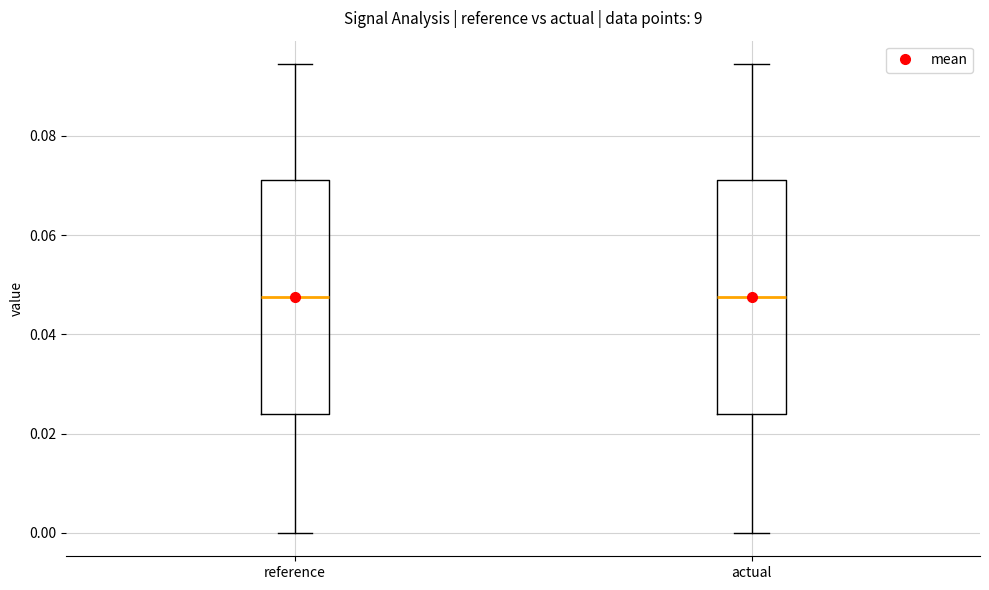

Reading left to right, transcribe this box plot: for each box, give where its median line is, the range the box spans, and where its two whiskers end, as read against the y-axis. The values are not printed on the chart, so give them approximately, as read against the axis.

reference: median 0.048, box 0.024 to 0.072, whiskers 0.000 to 0.094
actual: median 0.048, box 0.024 to 0.072, whiskers 0.000 to 0.094